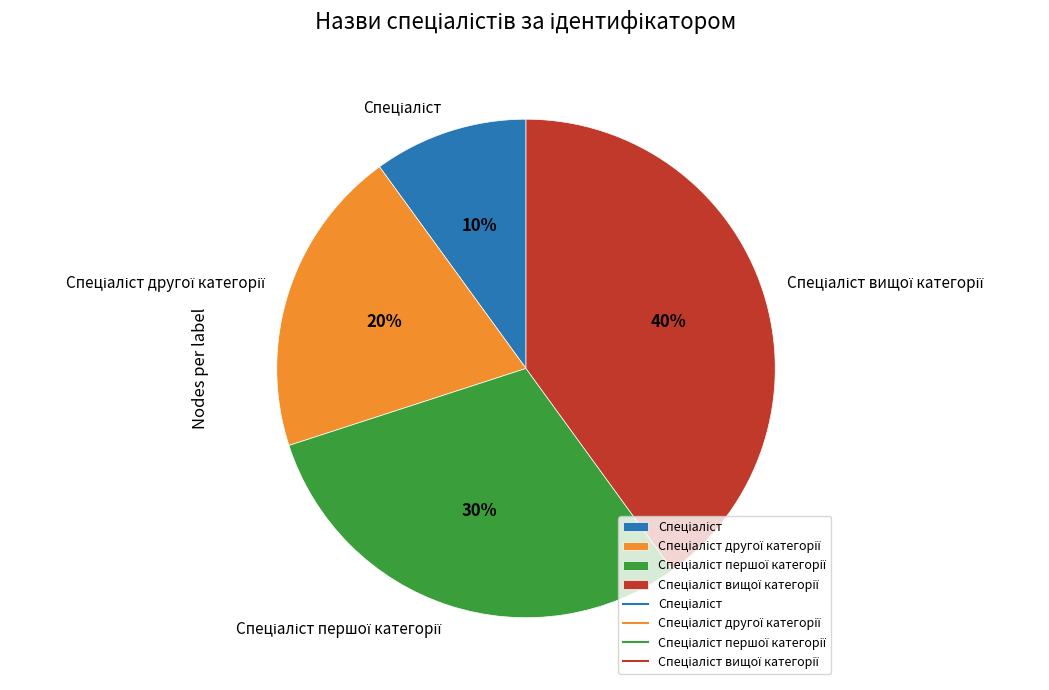

To the nearest percent, what is the difference between the largest and smallest slice percentages?

30%